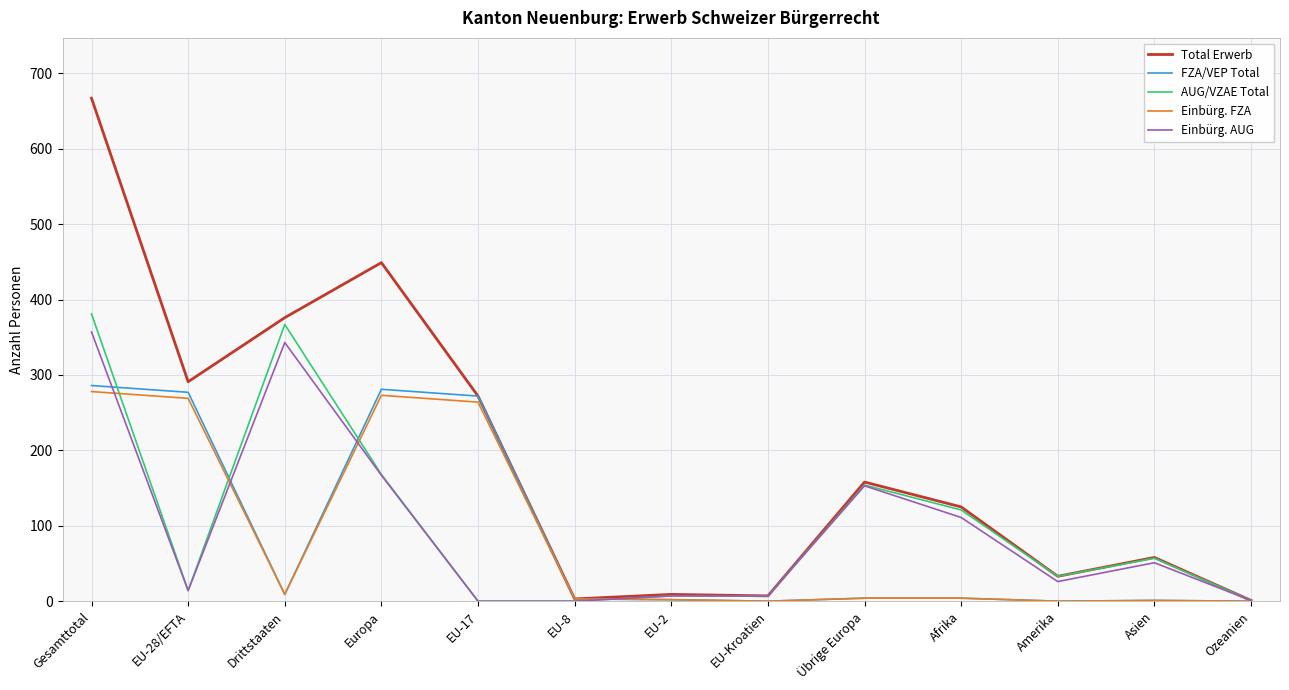

The value of AUG/VZAE Total at Drittstaaten is 367. True or false?

True